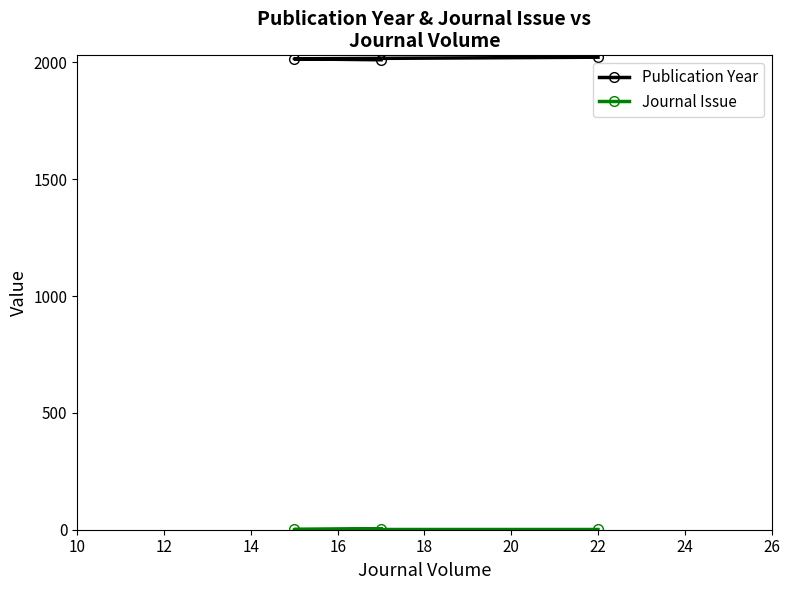

Which series has the largest total across all categories?

Publication Year